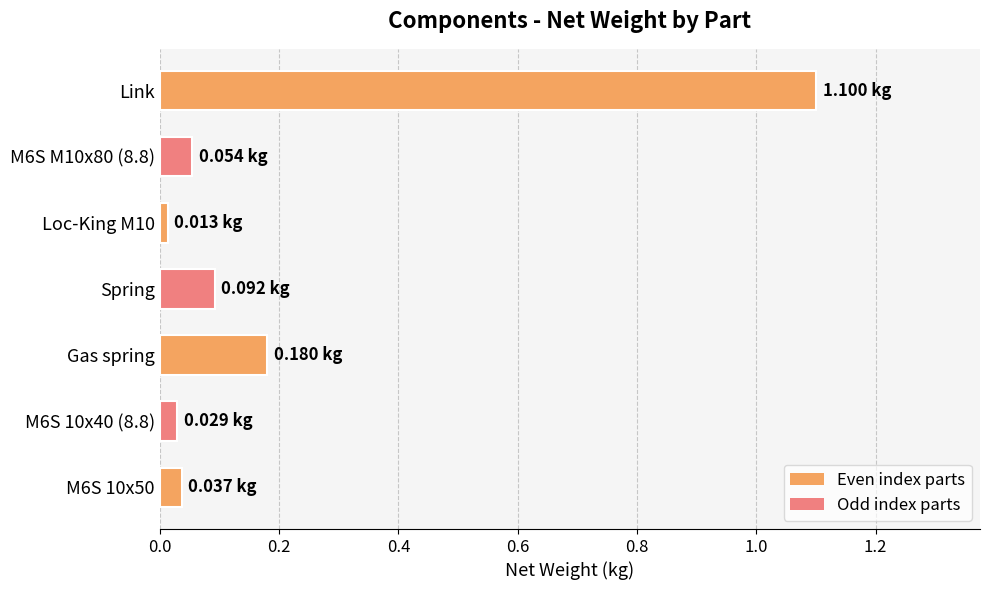

What is the difference between the maximum and minimum values?

1.1